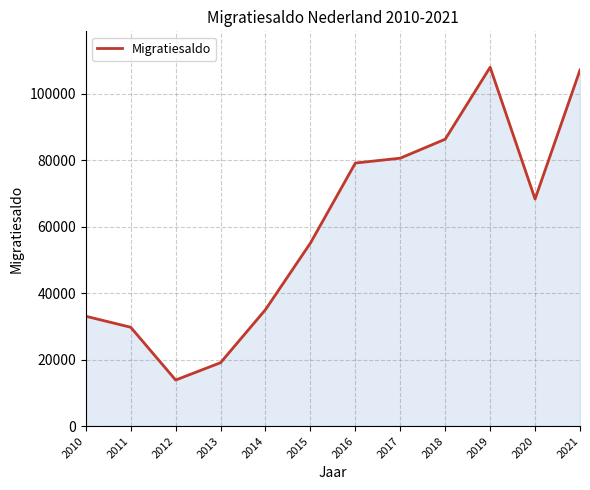

What value does the data have at 2021, to the nearest 10?

107200